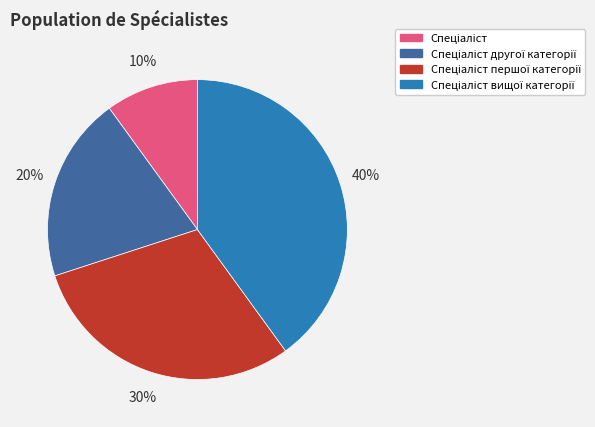

Does any single category account for the majority?

No